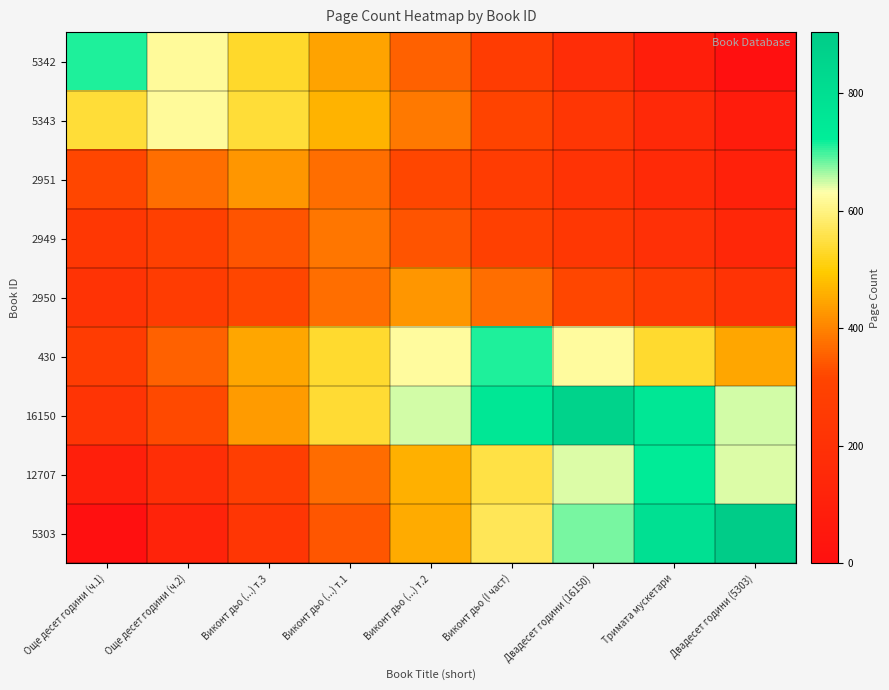

Which has a higher value, Виконт дьо (...) т.3 or Двадесет години (5303)?

Виконт дьо (...) т.3